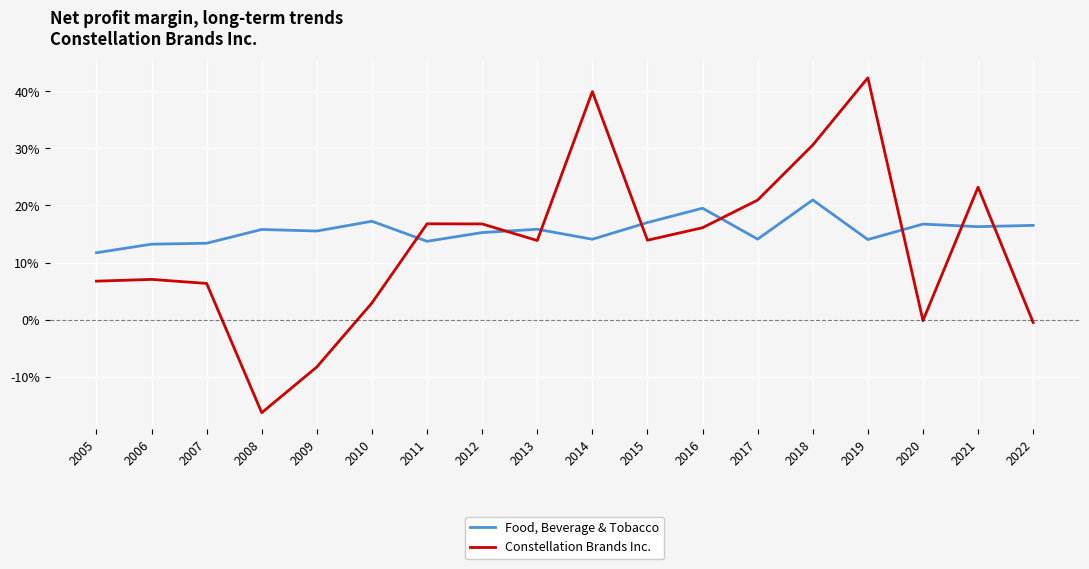

Rank the series by their average value, from highest to lowest.

Food, Beverage & Tobacco, Constellation Brands Inc.